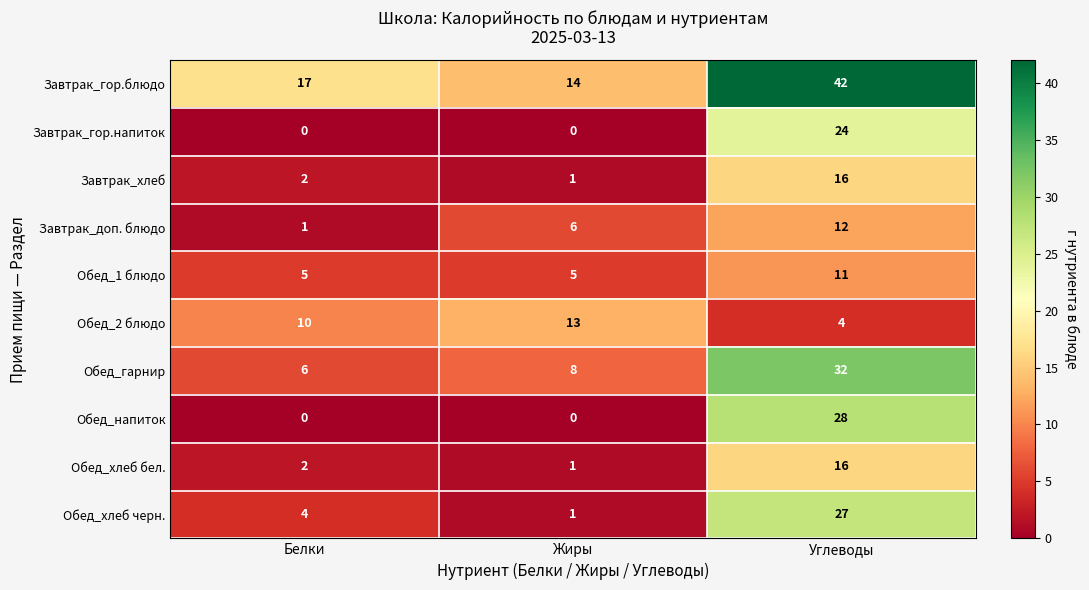

What is the average value of the Обед_1 блюдо series?

7